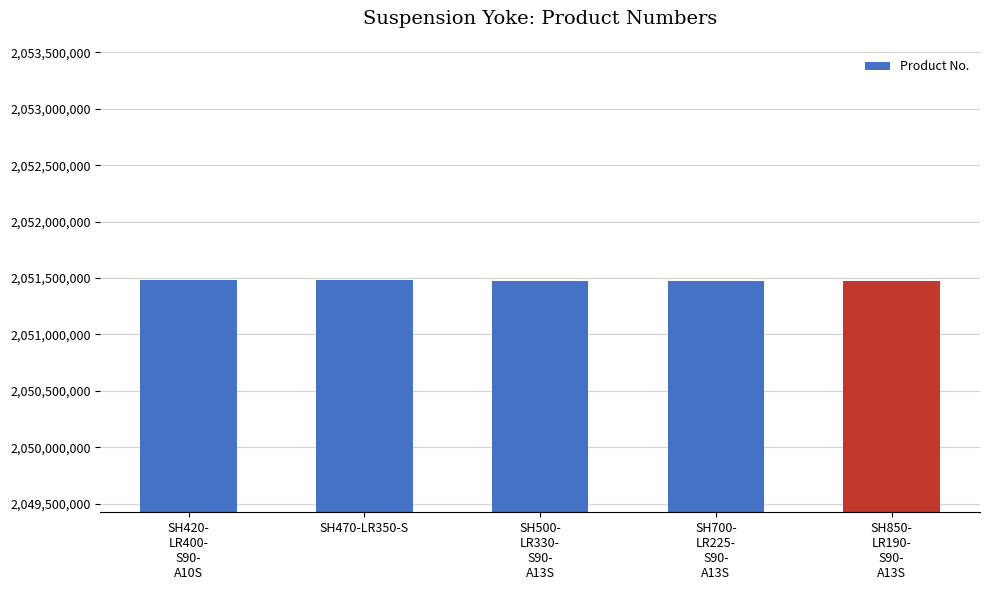

What is the sum of the values at SH850-
LR190-
S90-
A13S and SH420-
LR400-
S90-
A10S?

4102952758